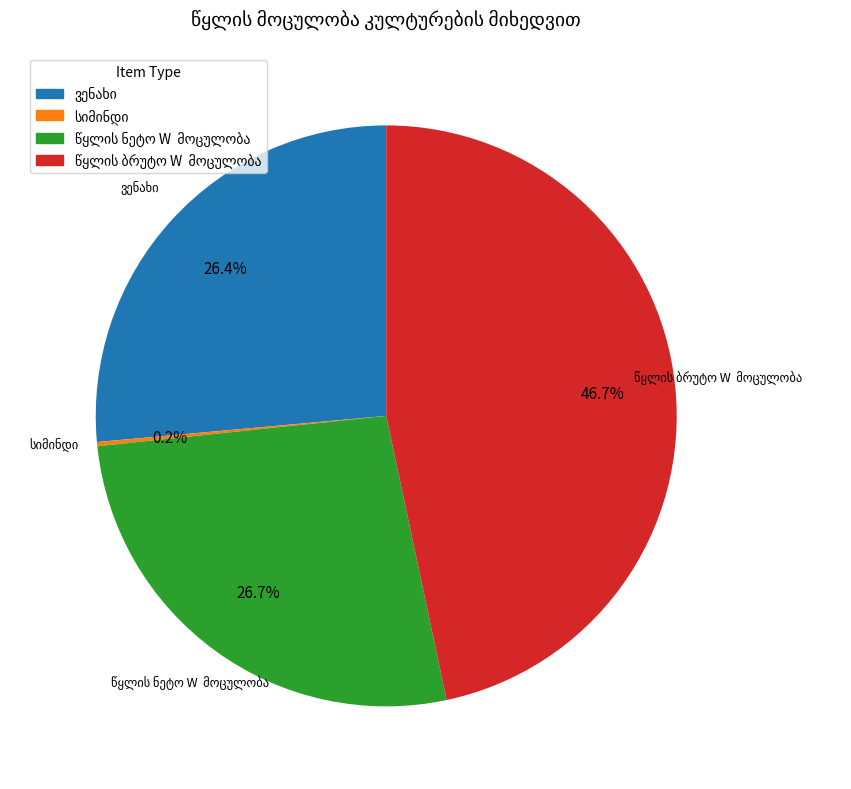

To the nearest percent, what is the difference between the largest and smallest slice percentages?

46%